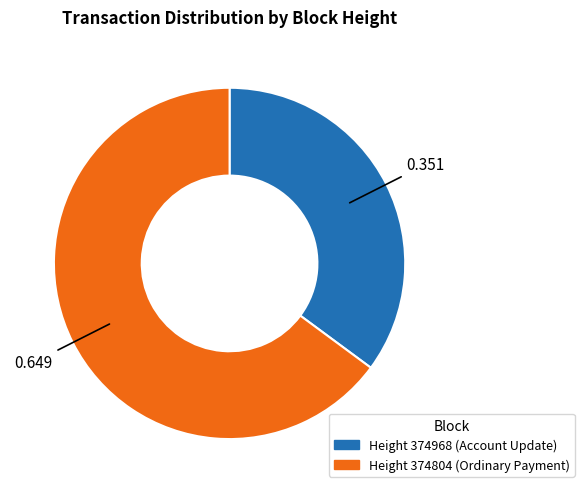

How many slices are in this pie chart?

2